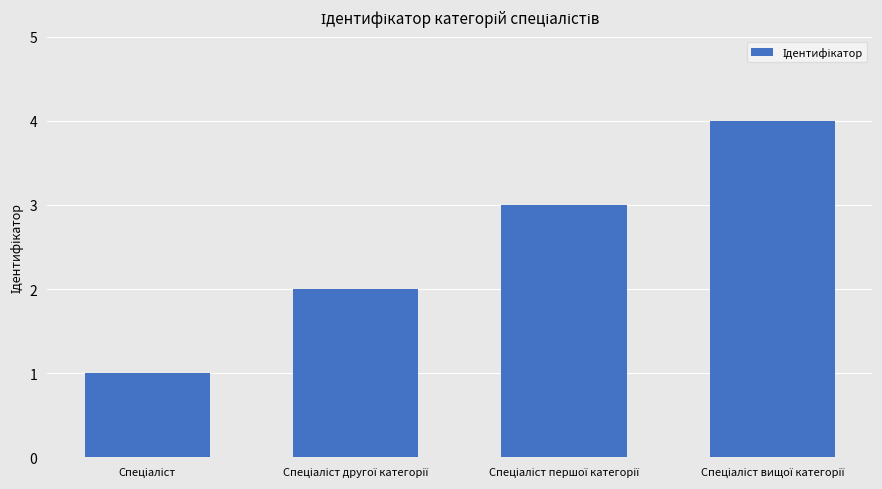

What is the difference between the maximum and minimum values?

3